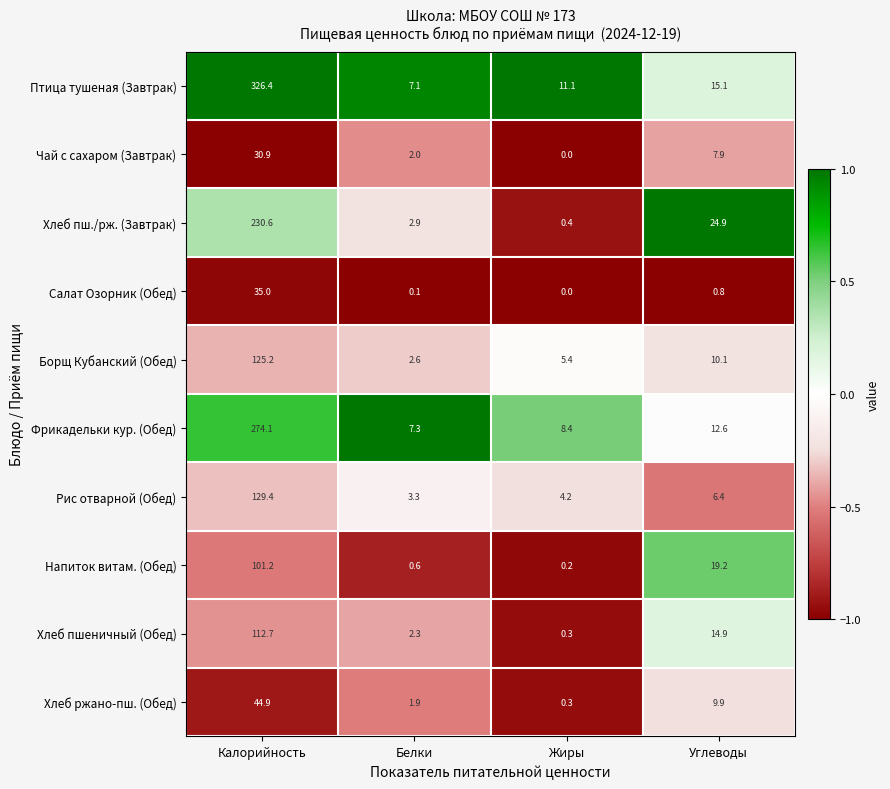

At which category is the sum across all series the highest?

Калорийность